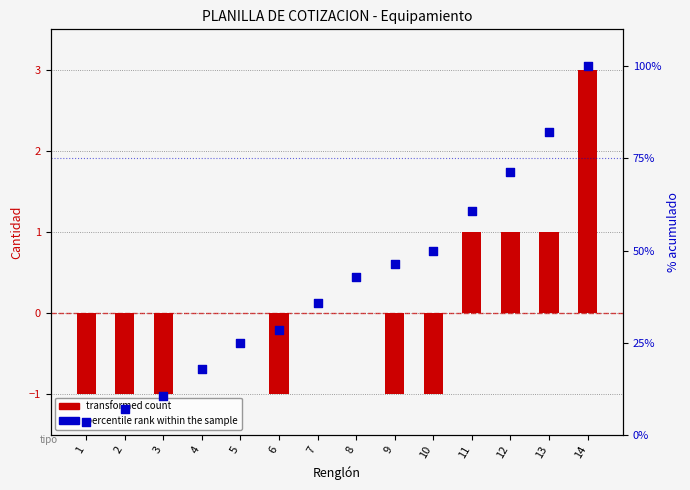

Which series has the widest spread of Y values?

percentile rank within the sample